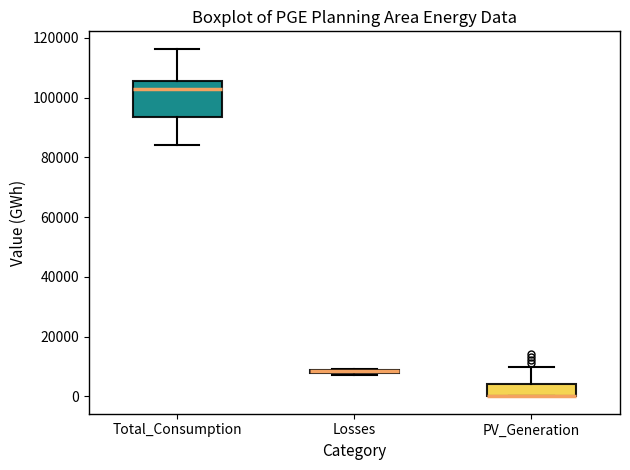

Which box is the tallest, from its lower edge to its upper edge?

Total_Consumption